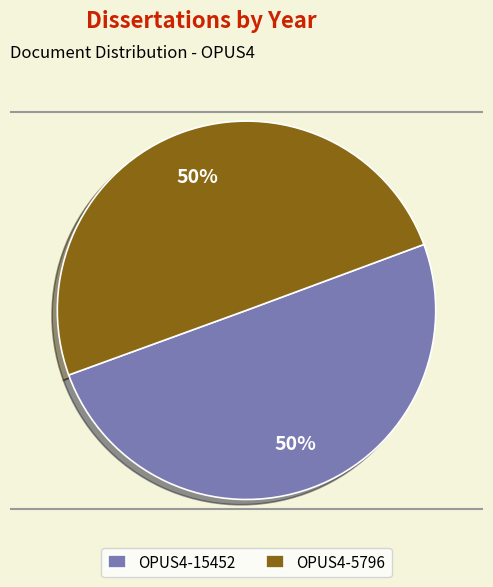

Combined, do OPUS4-15452 and OPUS4-5796 account for over 50%?

Yes